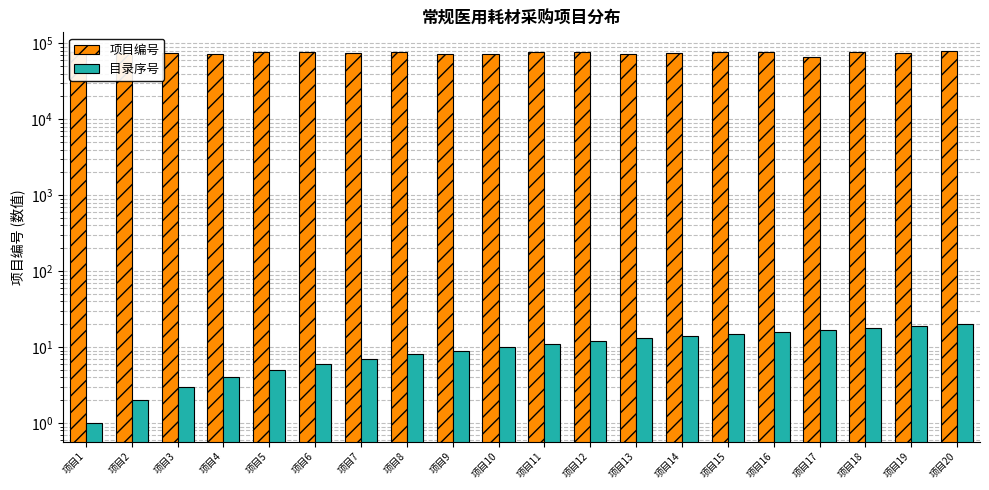

Reading right to left, transcribe all the data shown in this chart.

项目编号: 79435	75558	76280	66779	76362	77118	73633	73145	76695	76330	72206	72197	76271	74419	76092	76011	73097	75688	74058	76203
目录序号: 20	19	18	17	16	15	14	13	12	11	10	9	8	7	6	5	4	3	2	1